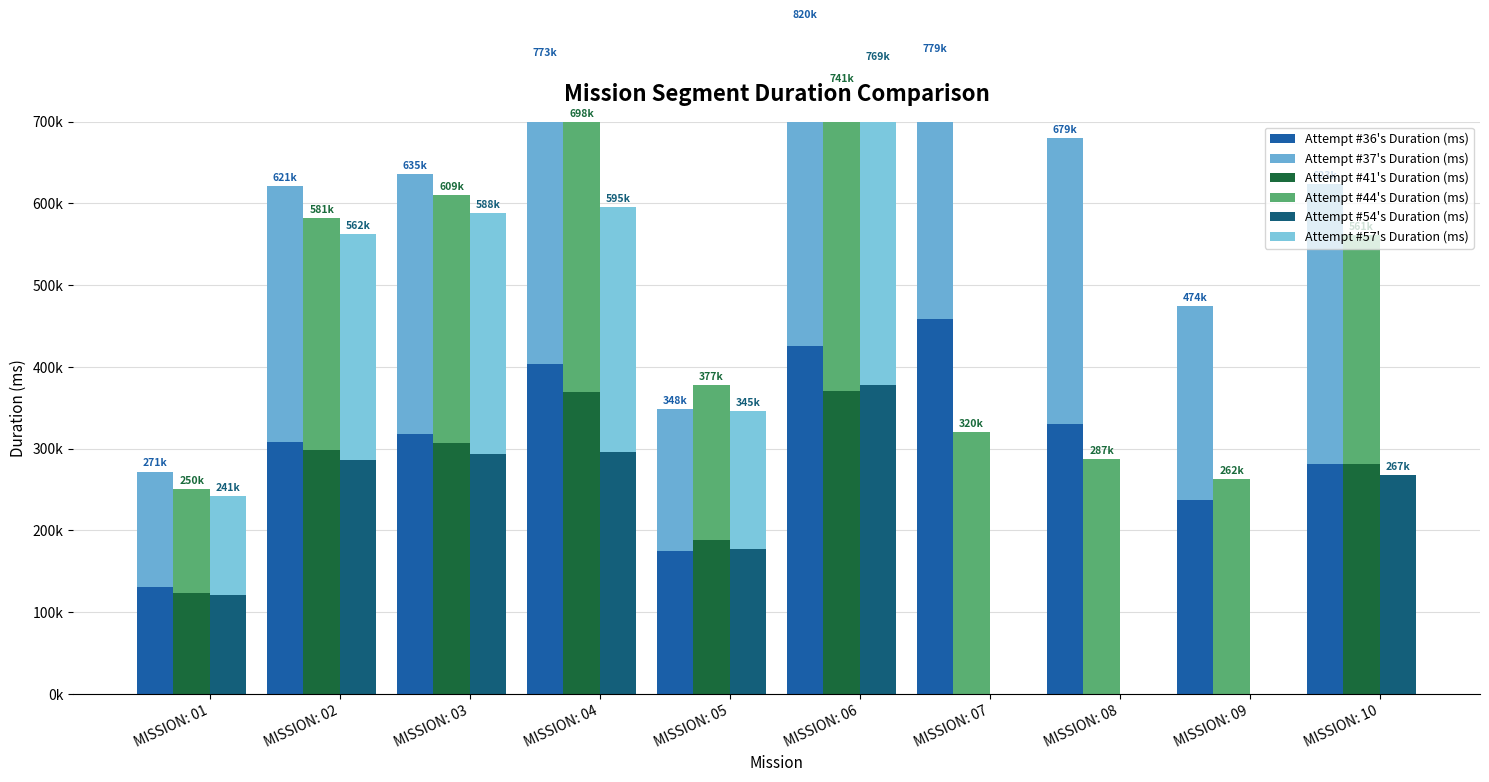

At which category does the chart reach its peak across all series?

MISSION: 07